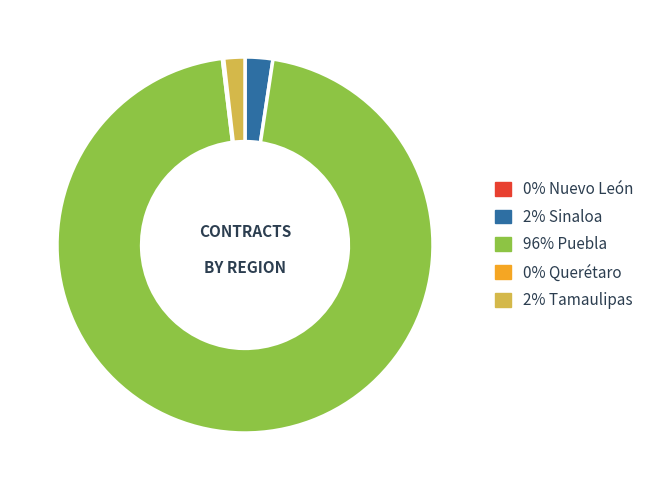

Is there a majority slice in this chart?

Yes